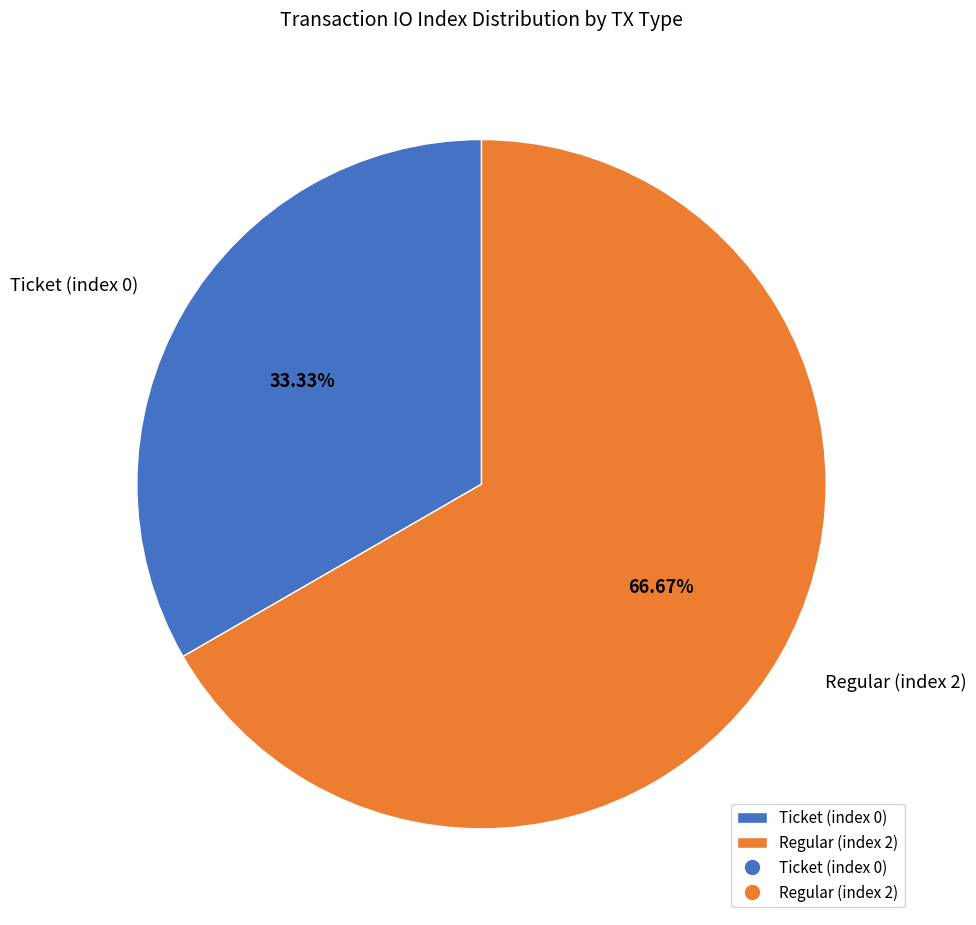

The Ticket (index 0) slice represents 8% of the pie. True or false?

False